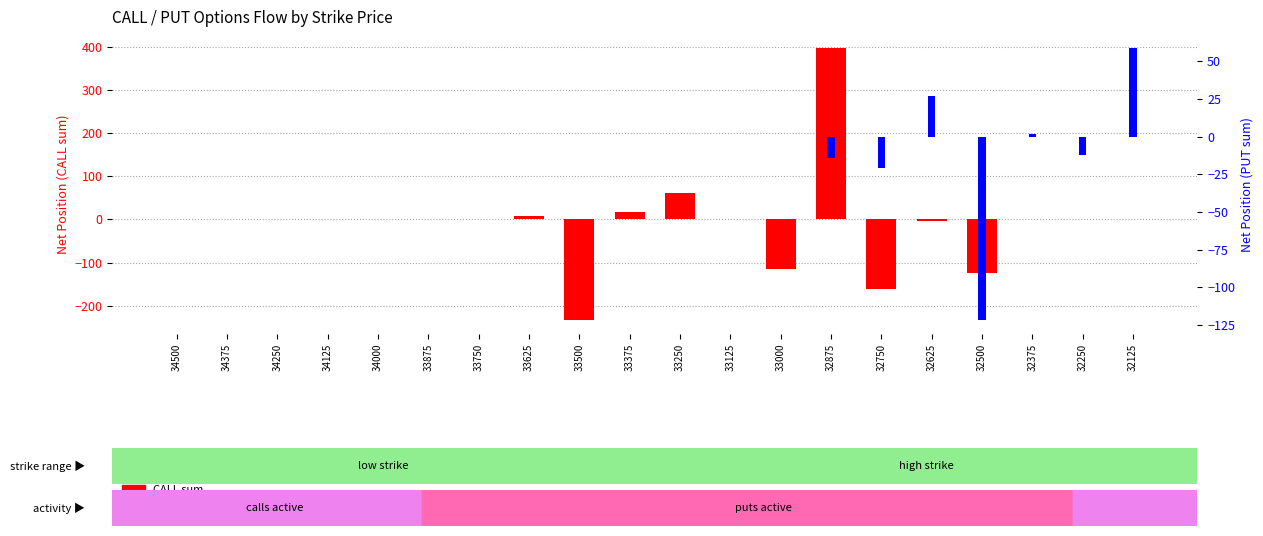

What is the difference between the highest and lowest values at 32125?

59